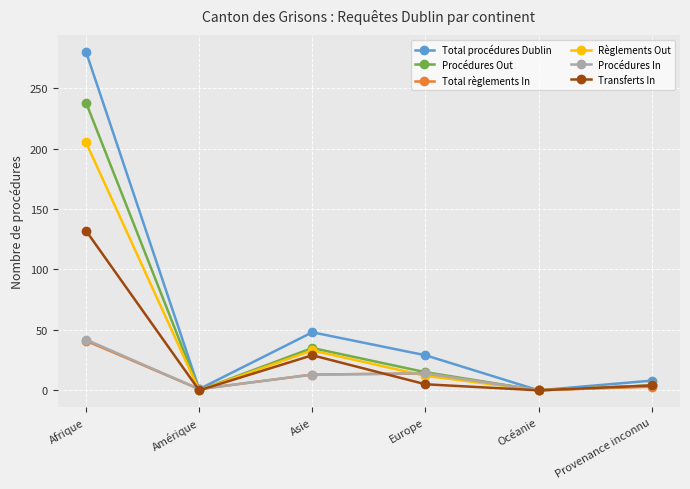

How many interior local peaks does the Procédures In series have?

1